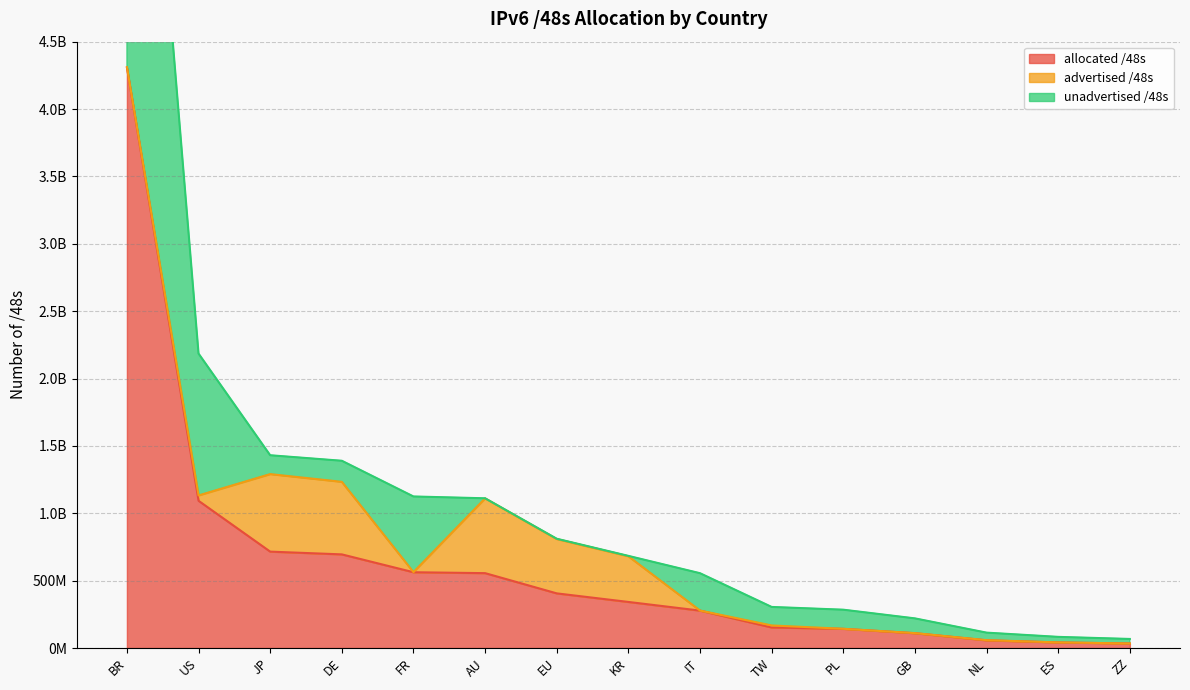

Which category has the highest value across all series?

BR